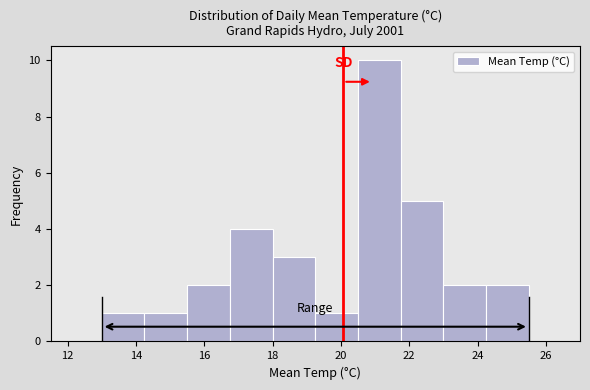

Over which range of the x-axis is the bar tallest?

20.50 to 21.75